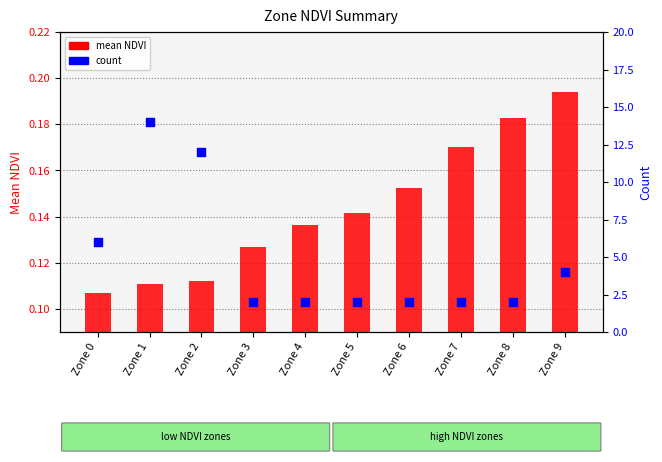

At which category is the sum across all series the highest?

Zone 1